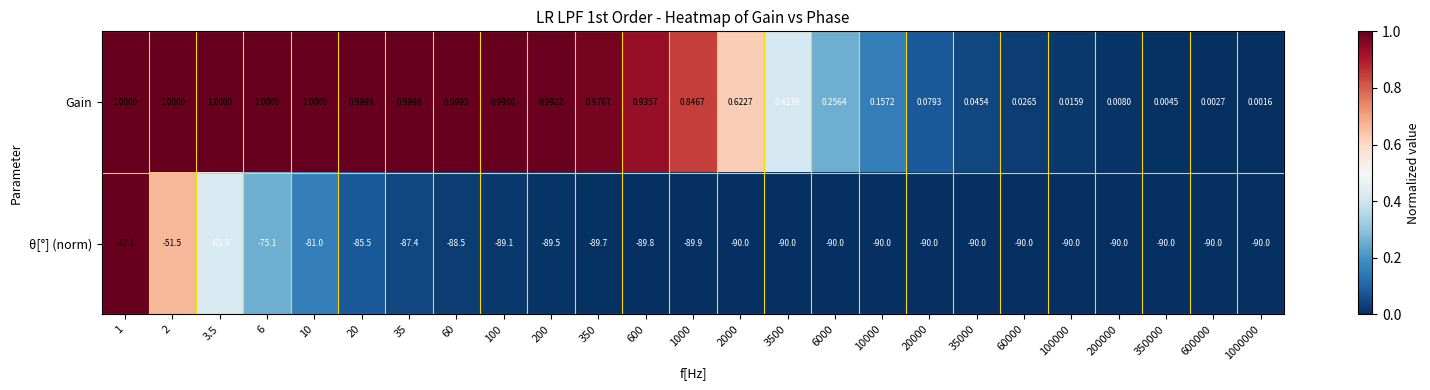

Rank the series at 20000 from lowest to highest value.

θ[°] (norm), Gain